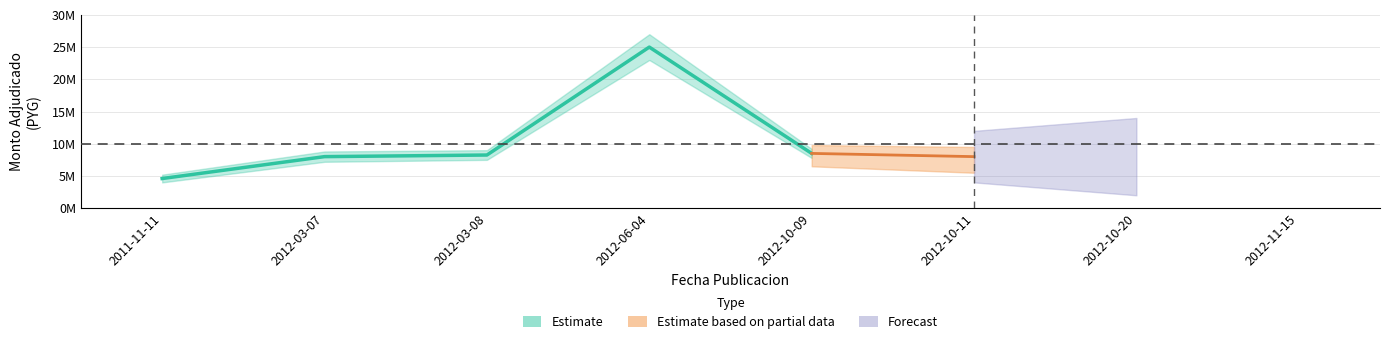

Rank the categories by value from lowest to highest.

2011-11-11, 2012-03-07, 2012-10-11, 2012-03-08, 2012-10-09, 2012-06-04